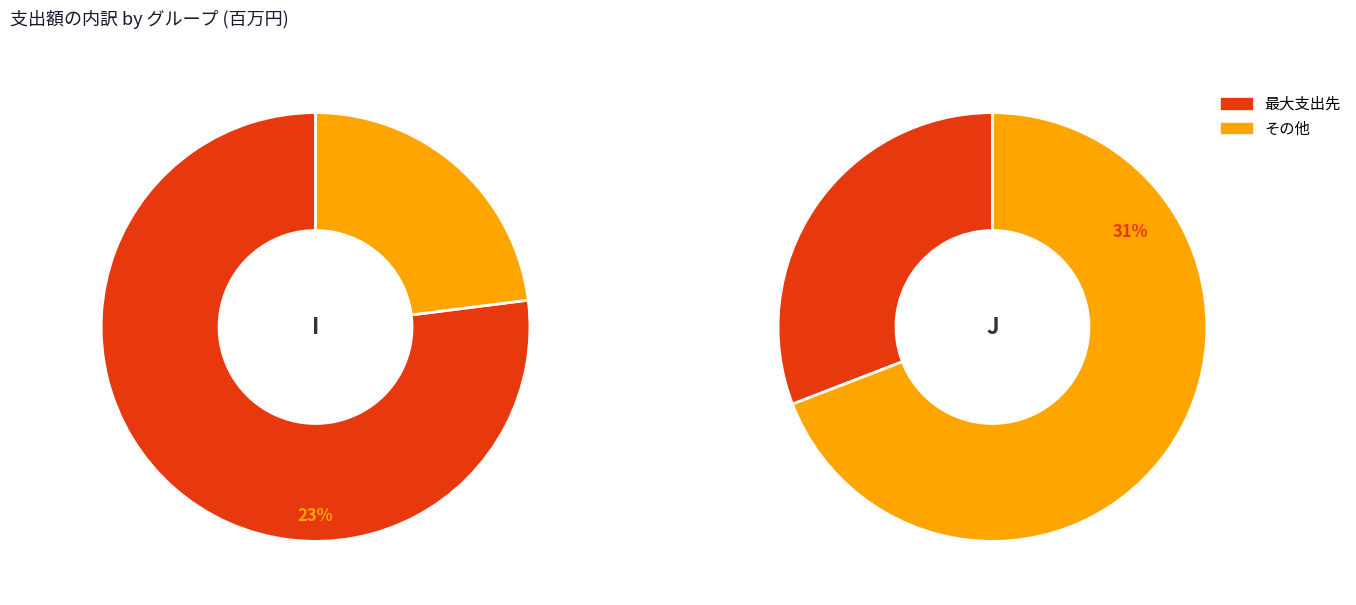

Which slice is the largest?

I